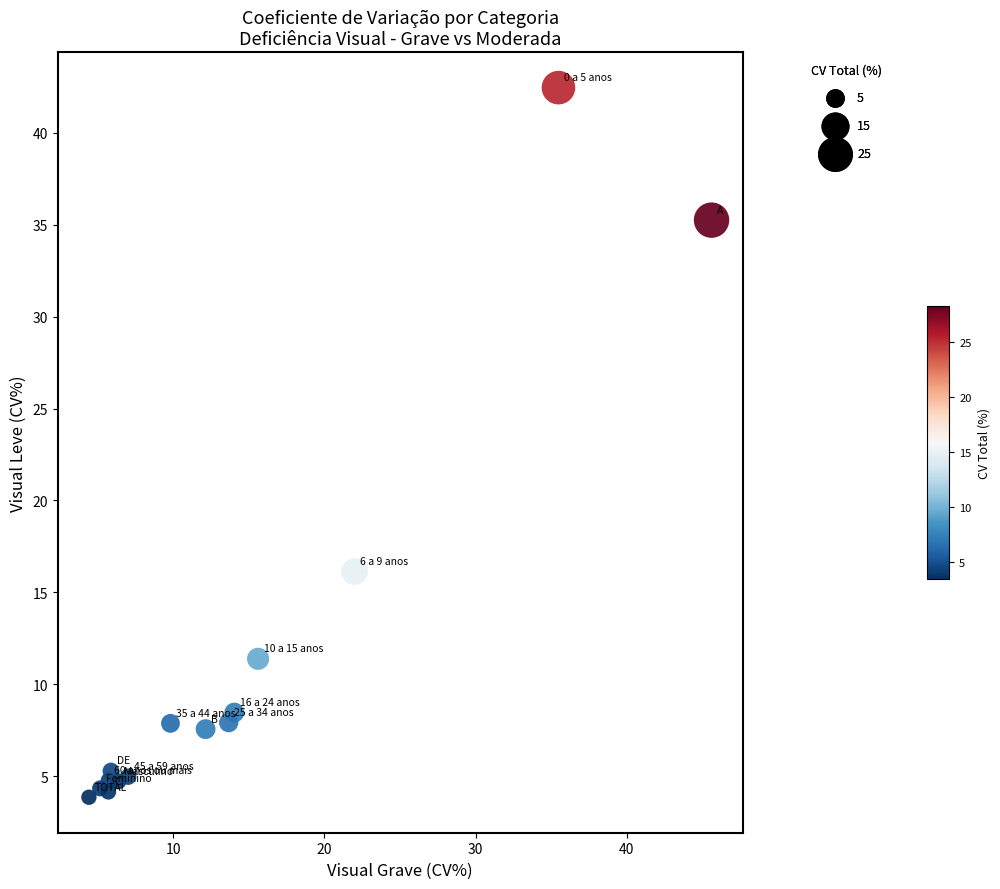

What Y value in the scatter plot is closest to 23?

16.1